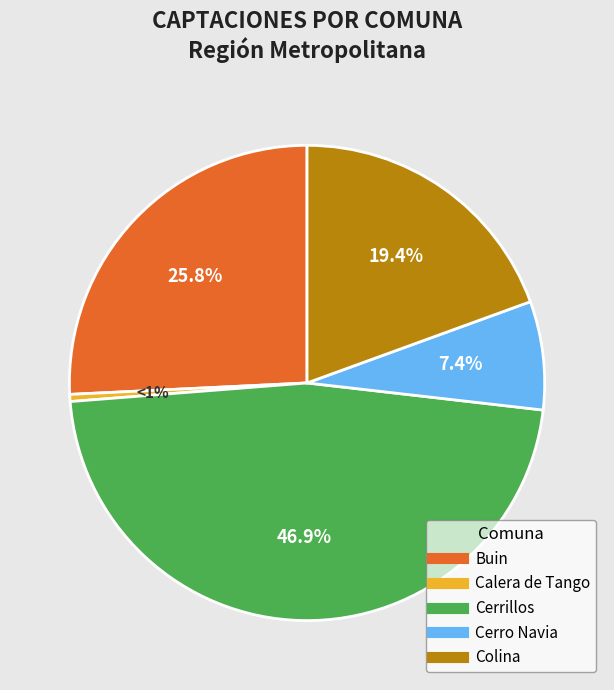

Approximately how many times larger is the value at Buin compared to Cerrillos?

0.5